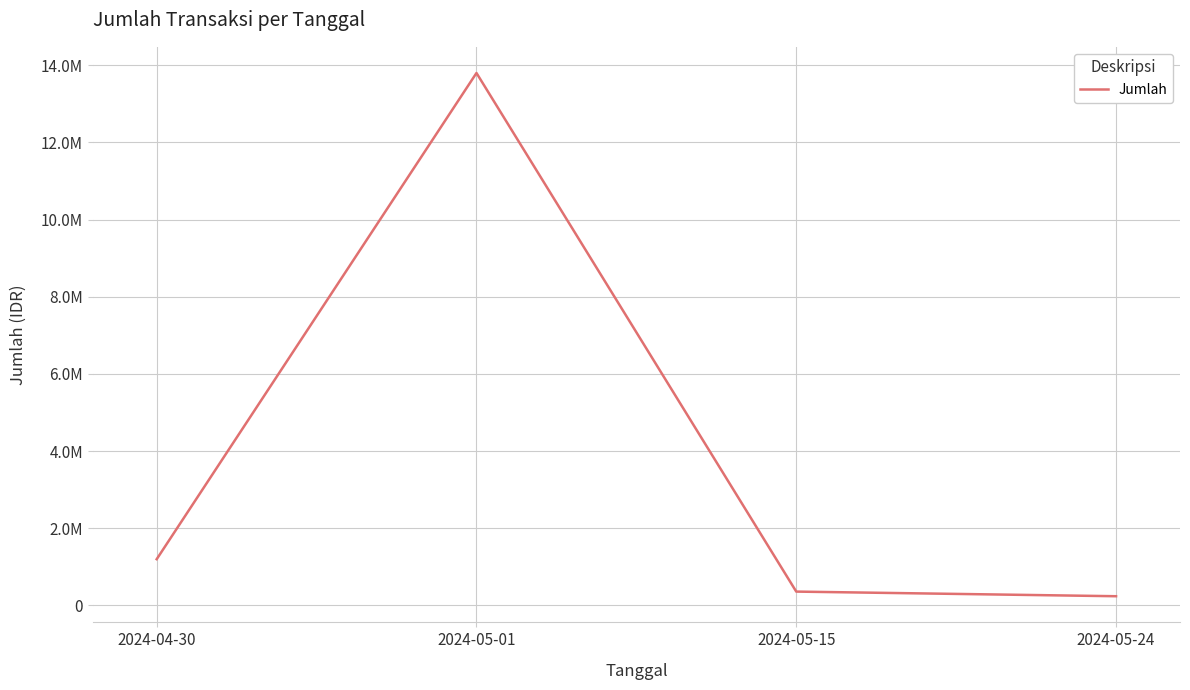

Is this an area chart (filled region under the line)?

No